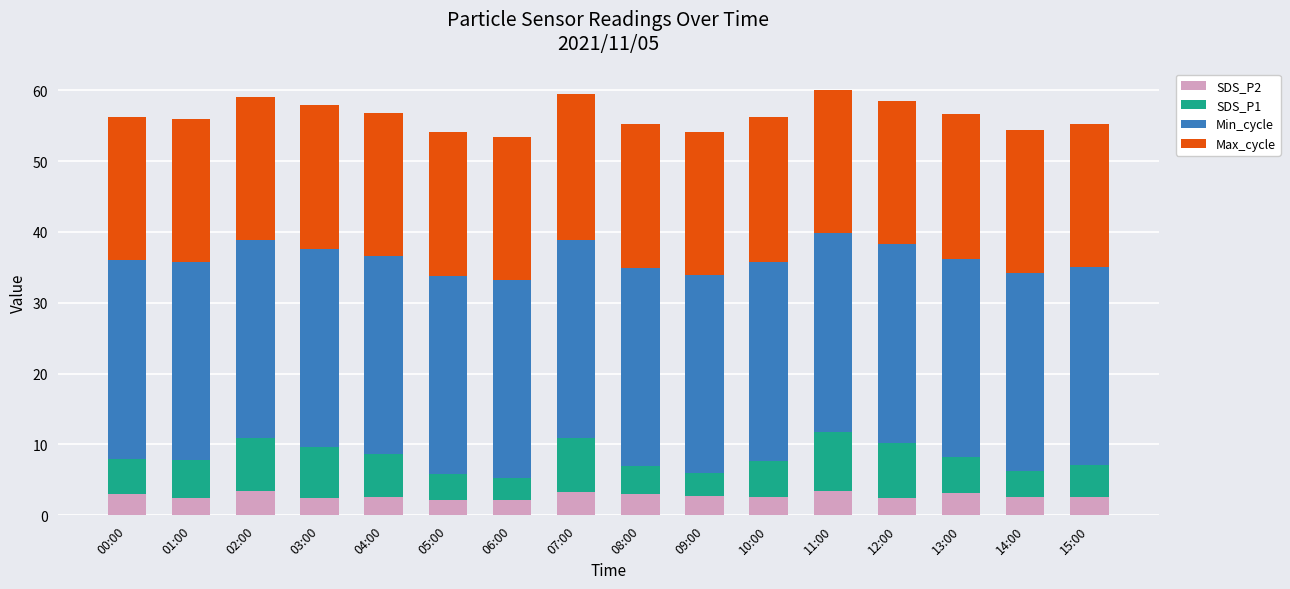

What is the total value across all series at 13:00?

56.6